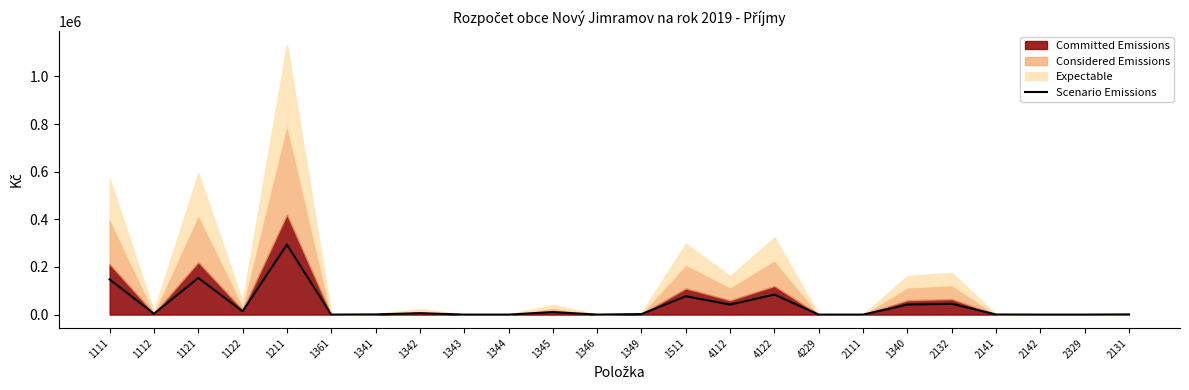

How many lines are shown in the chart?

1